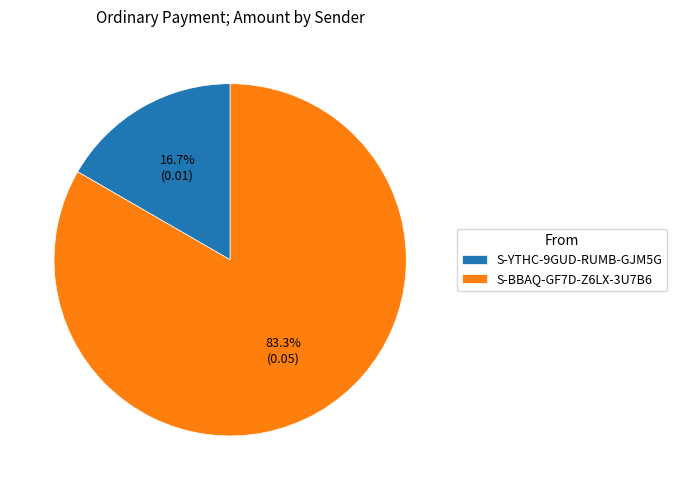

Which slice is the smallest?

S-YTHC-9GUD-RUMB-GJM5G